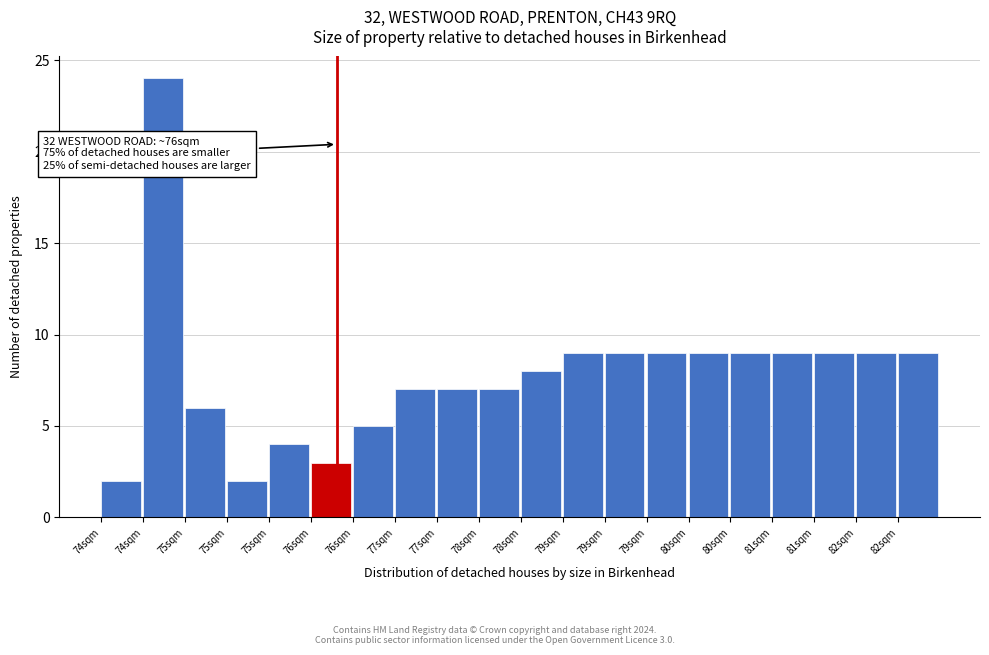

Count the number of data series in this chart.

1